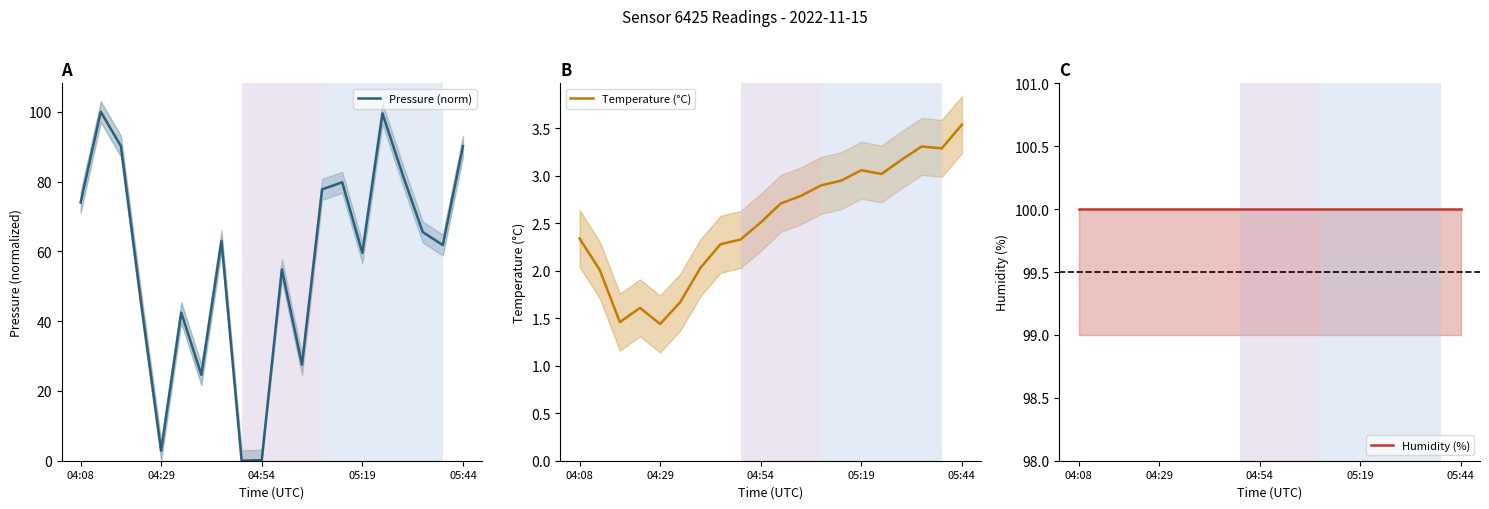

Between 13 and 8, which is larger?

13